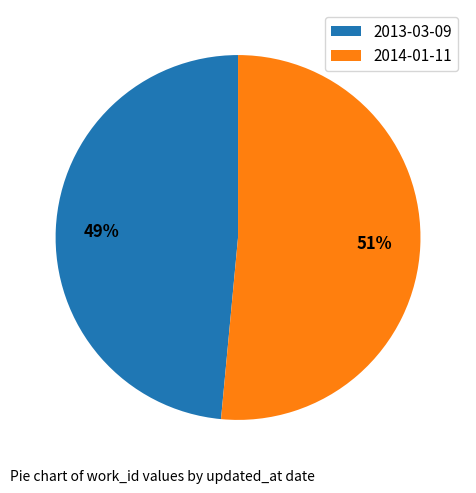

To the nearest percent, what is the combined percentage of 2014-01-11 and 2013-03-09?

100%